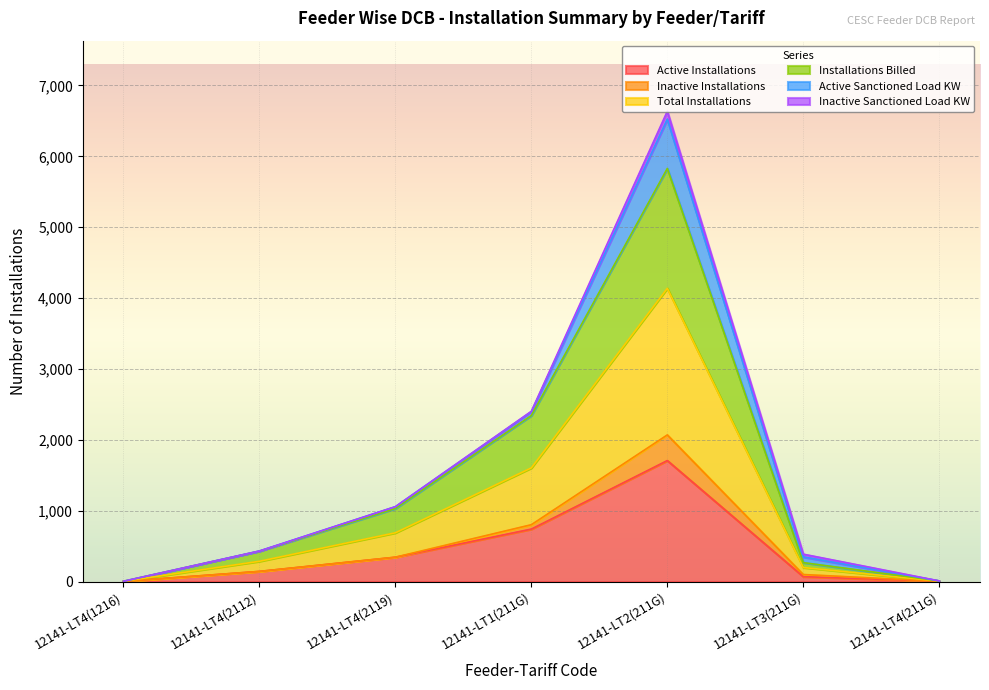

Which category has the highest value in the Active Installations series?

12141-LT2(211G)